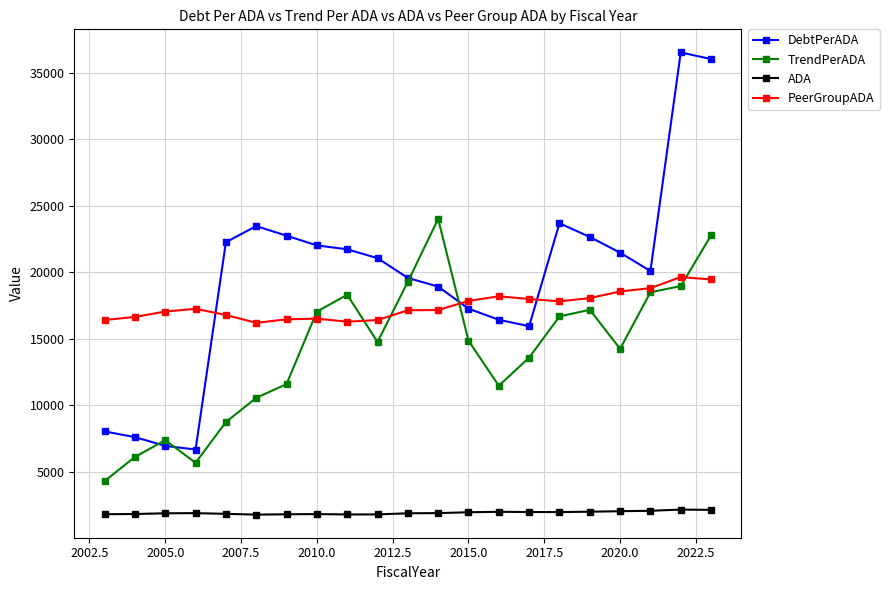

What is the minimum value shown in the chart?

1801.0